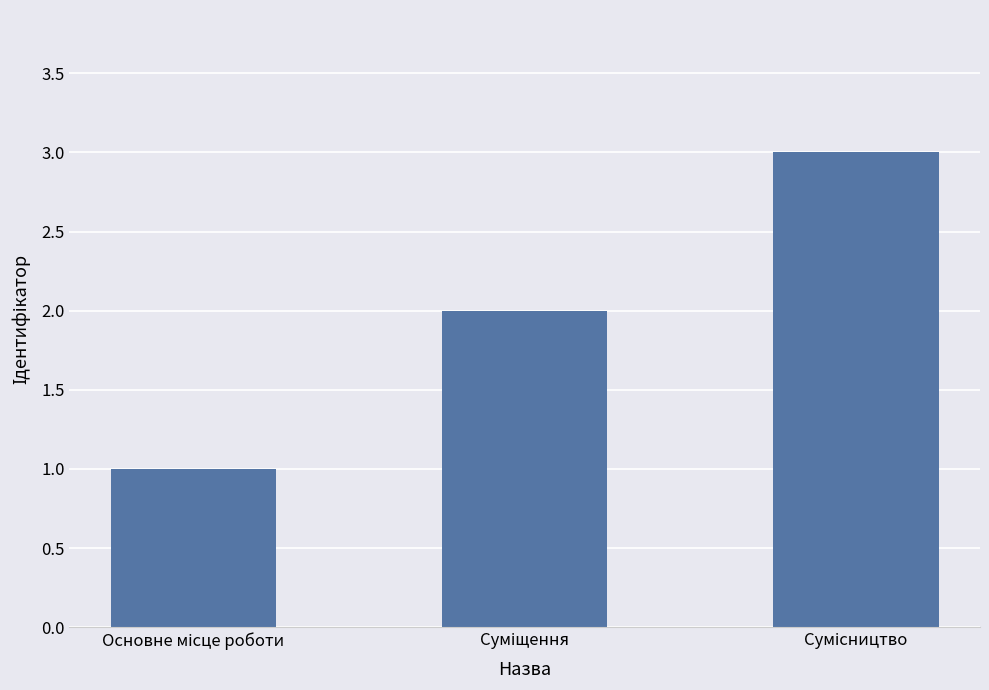

What is the sum of all values?

6